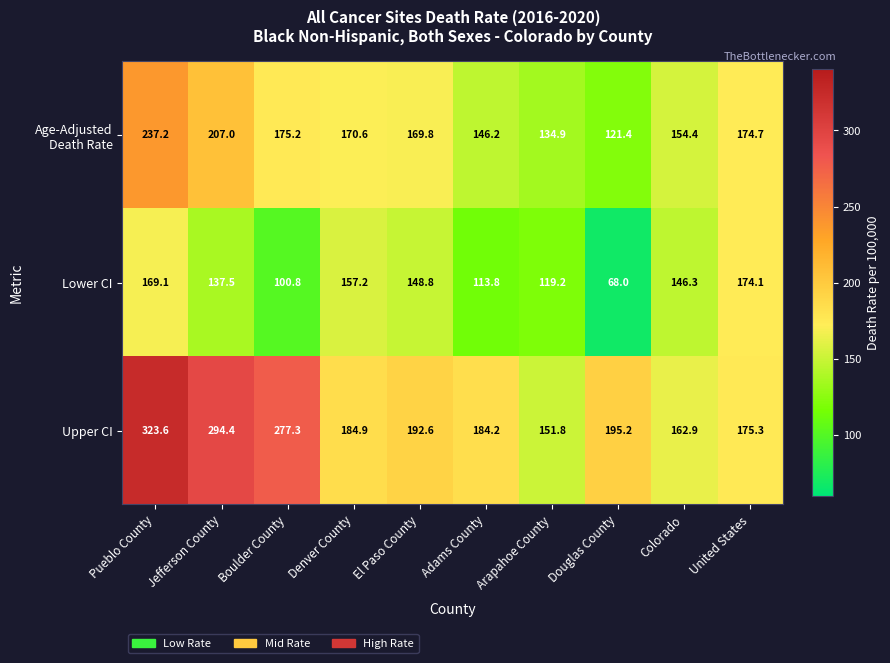

At how many categories does at least one series exceed 75?

10